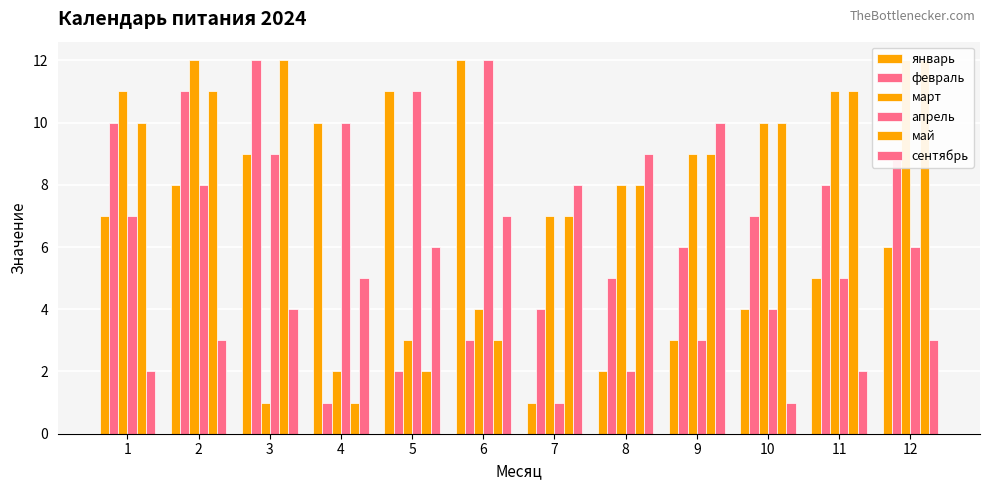

True or false: сентябрь has a value of 6 at 5.

True